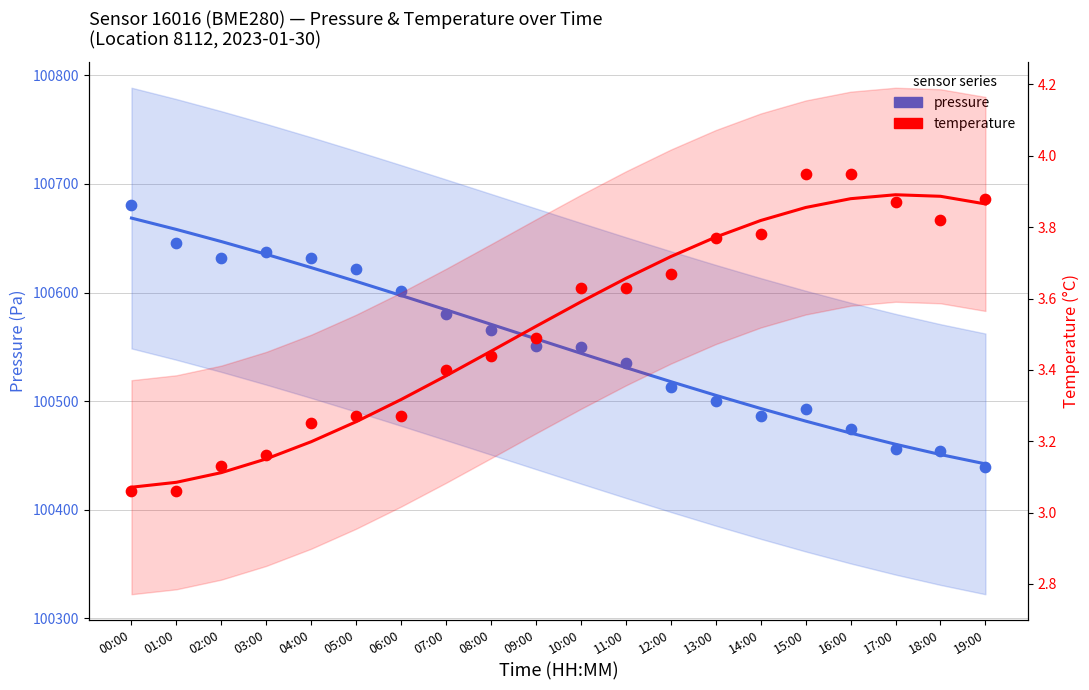

Which series reaches the maximum Y coordinate?

pressure